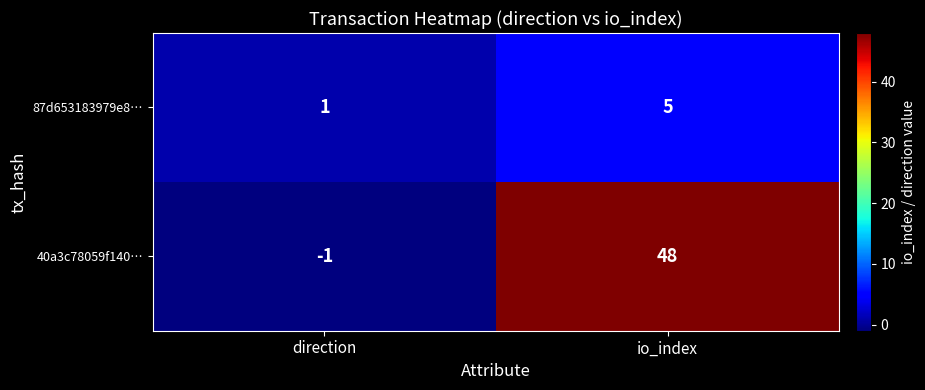

Which series has the largest total across all categories?

40a3c78059f140…